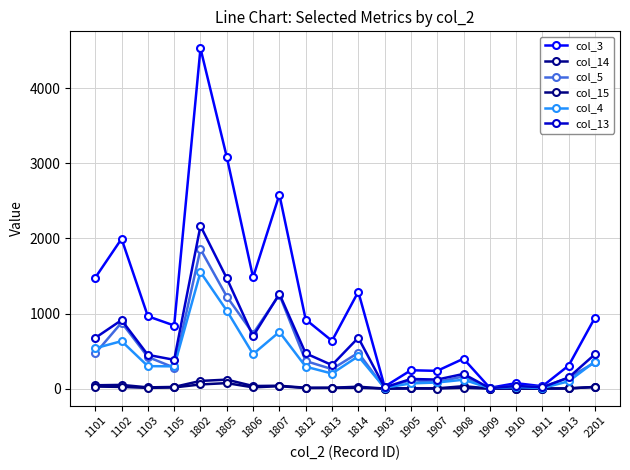

Where does the col_15 series first go above 10?

1101